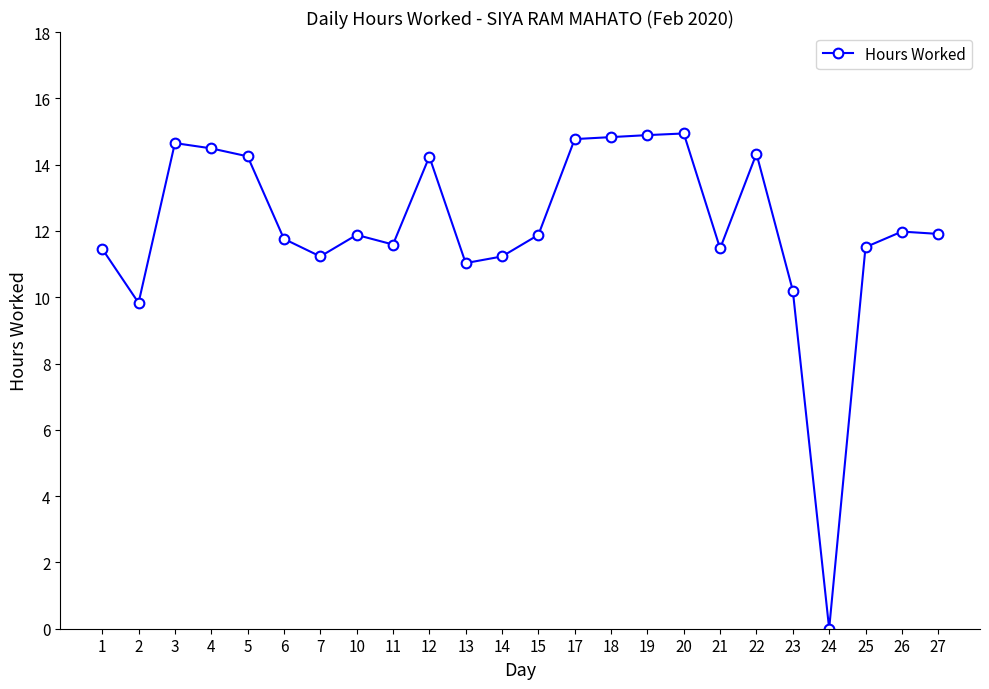

How many values are above zero?

23